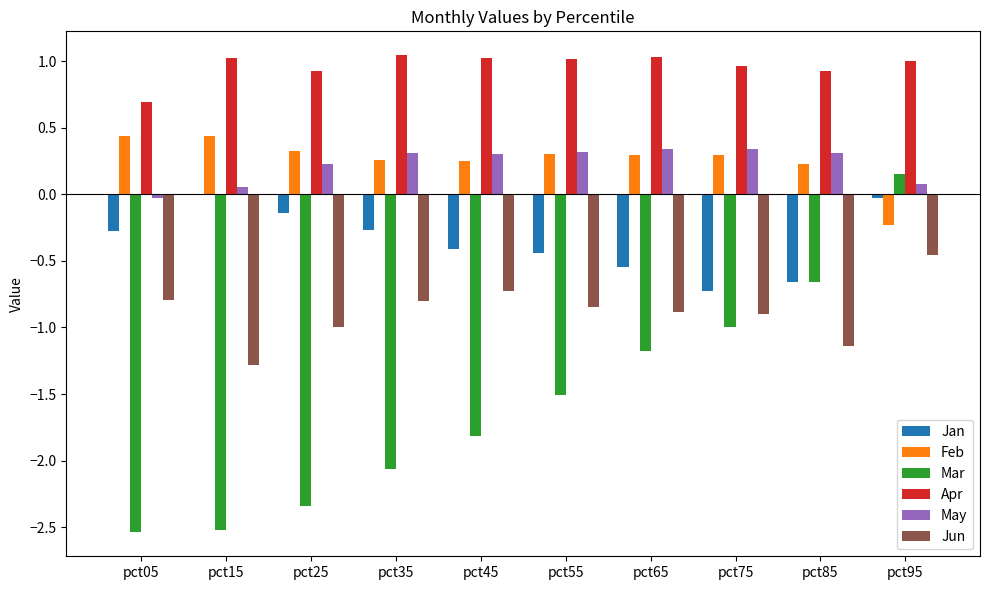

Is the value of Jun at pct05 greater than the value of Mar at pct85?

No